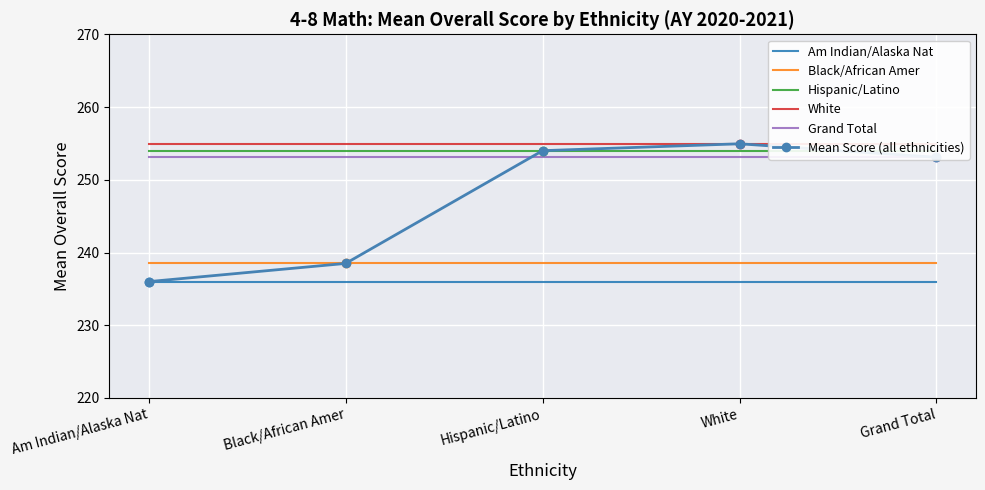

What is the minimum value for Hispanic/Latino?

254.0